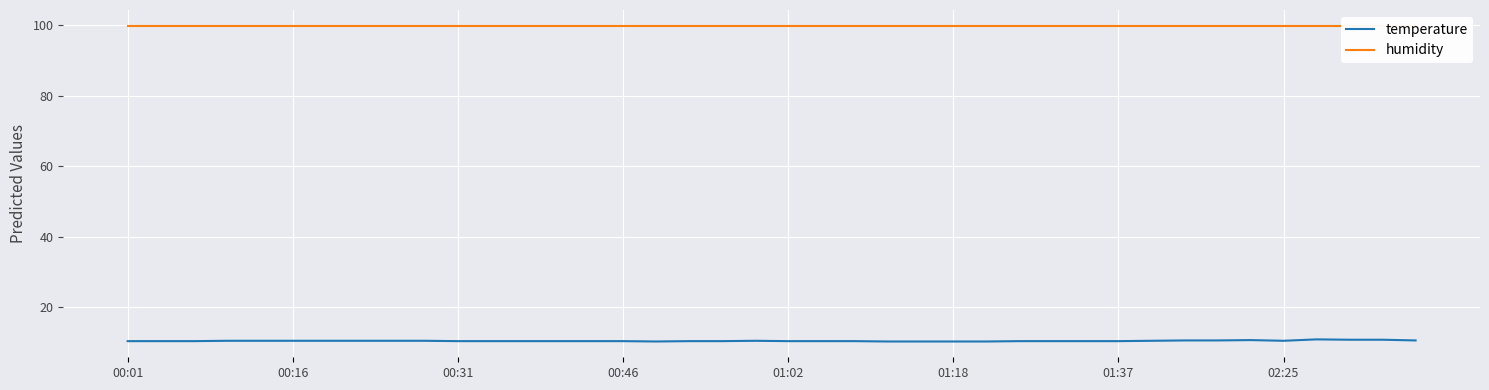

What is the sum of all temperature values?

414.7